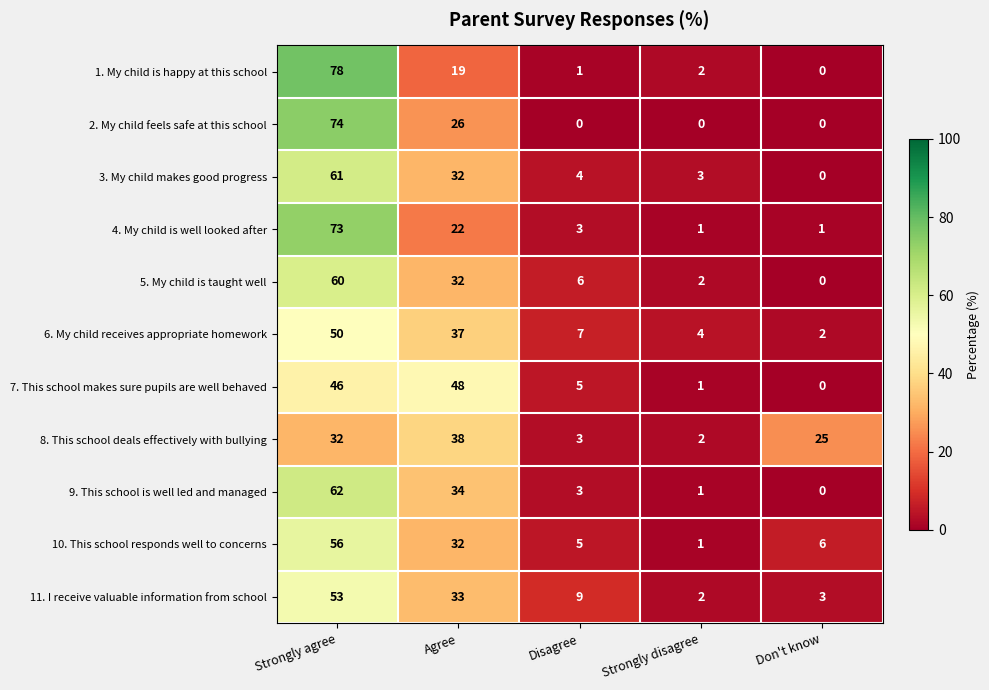

At how many categories does at least one series exceed 2?

5